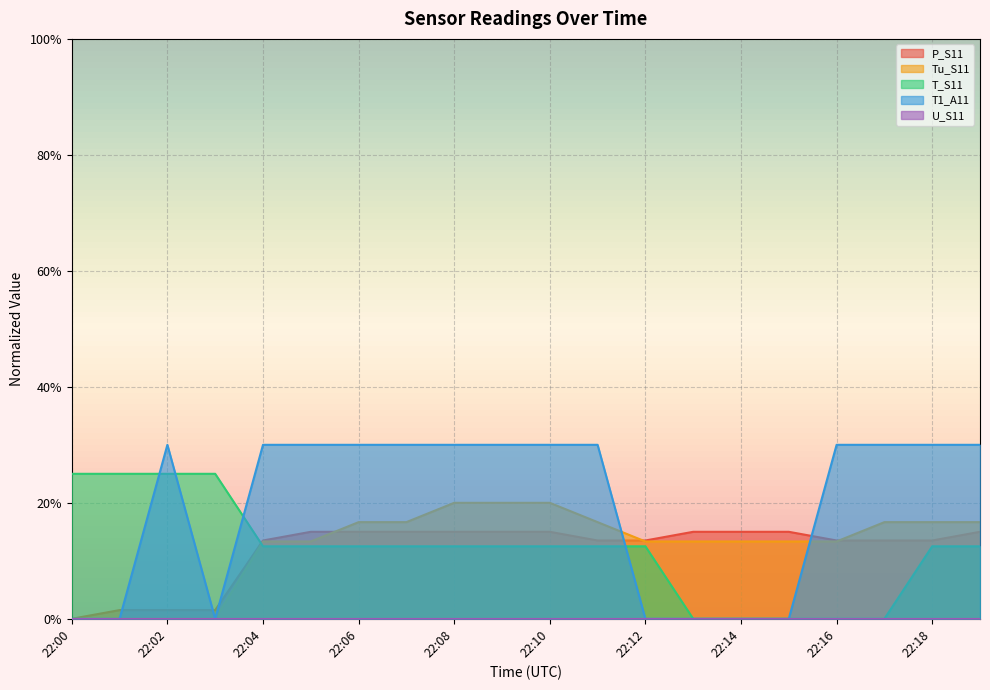

Which label corresponds to the largest value in the chart?

22:02